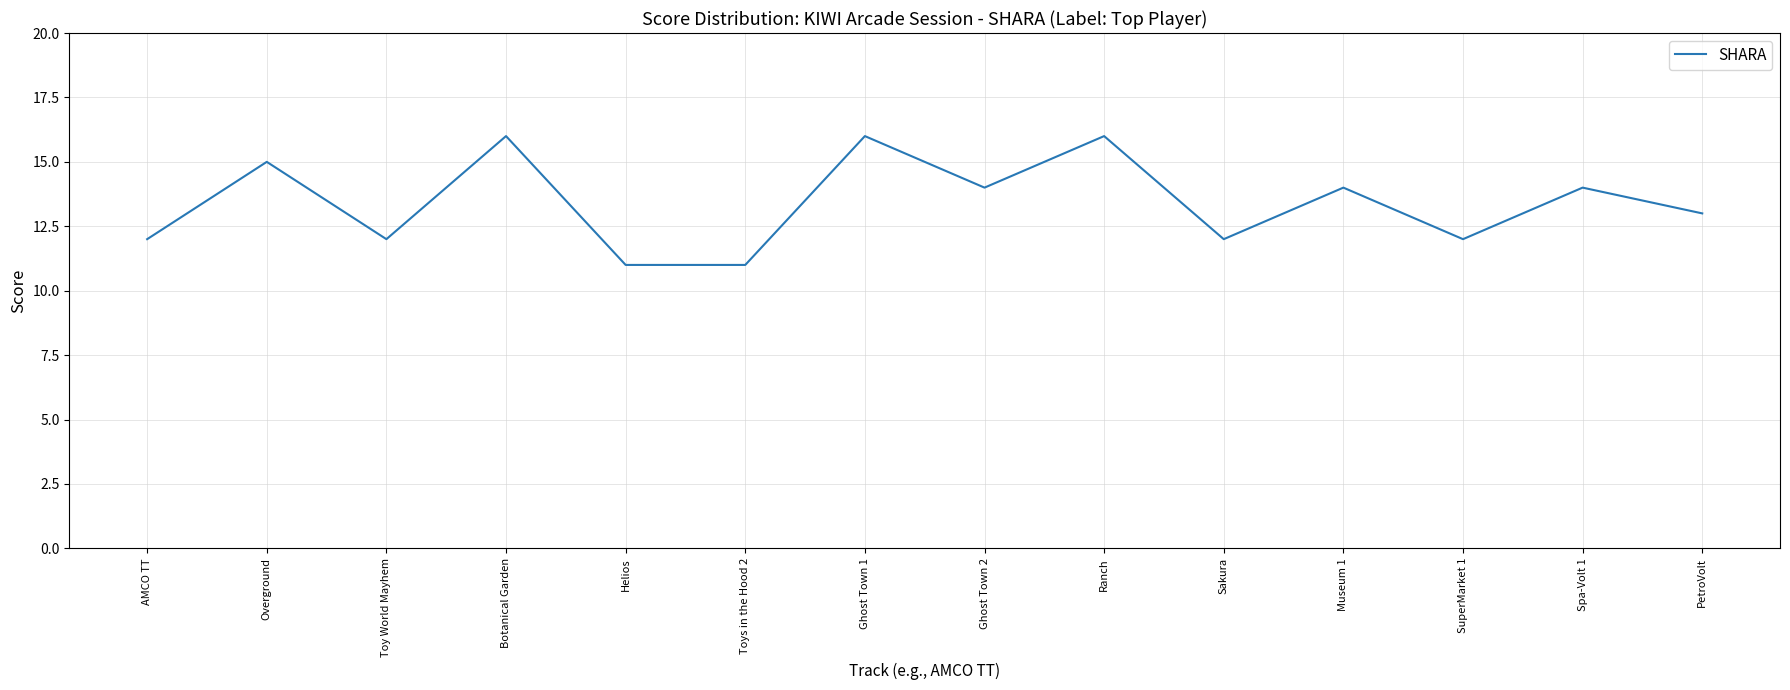

Reading left to right, extract all data points from this chart.

12	15	12	16	11	11	16	14	16	12	14	12	14	13